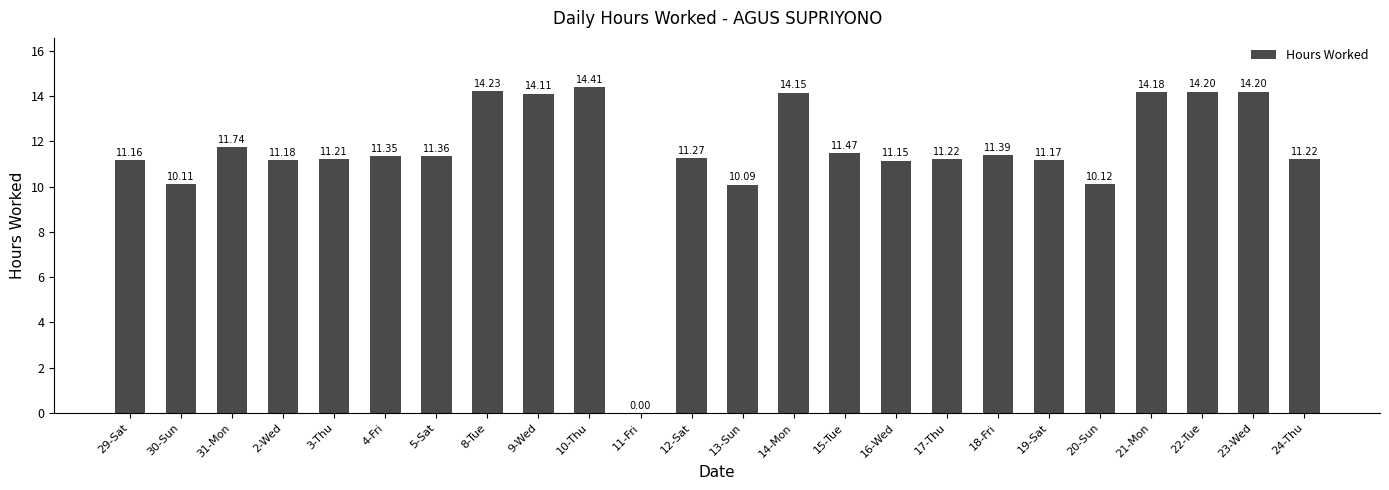

What is the sum of all values?

276.7